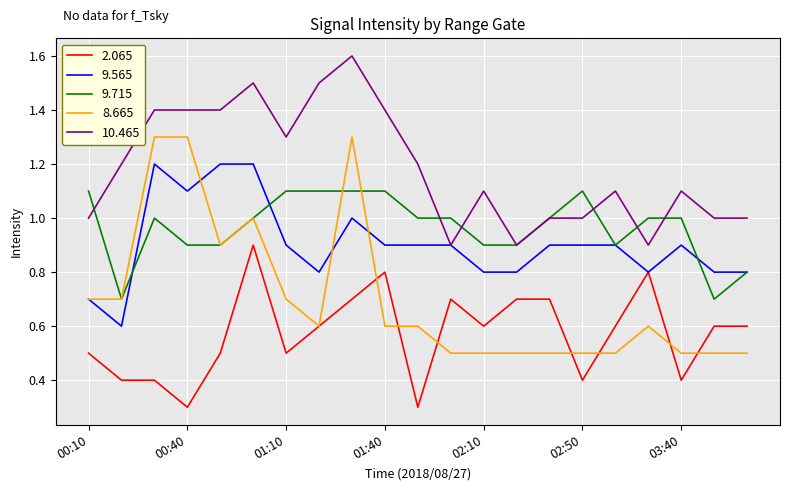

True or false: 10.465 and 8.665 cross at least once.

False